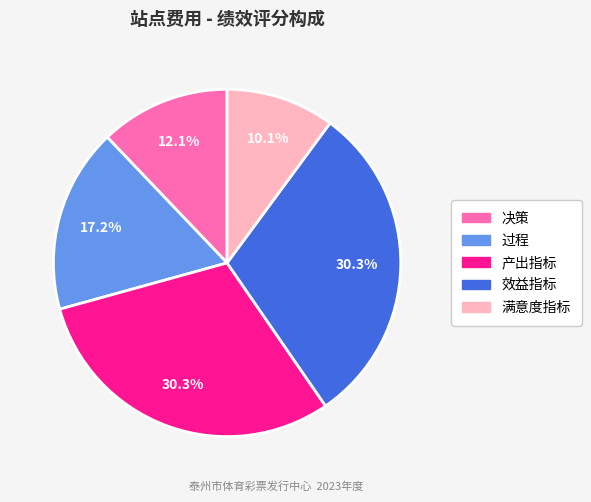

Does any single category account for the majority?

No